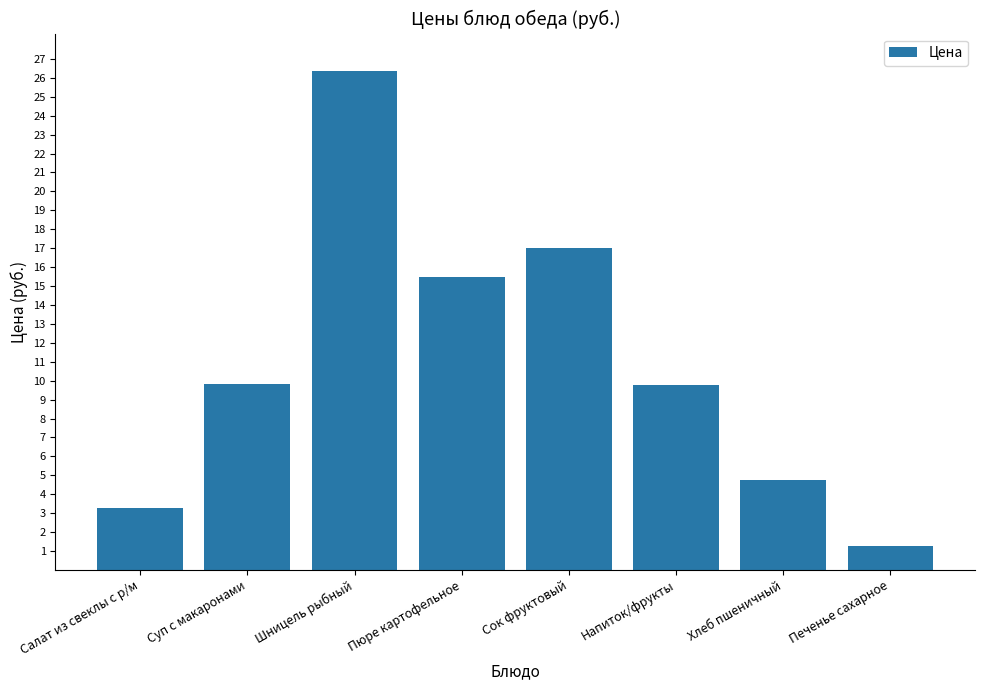

Count the number of values greater than 9.

5